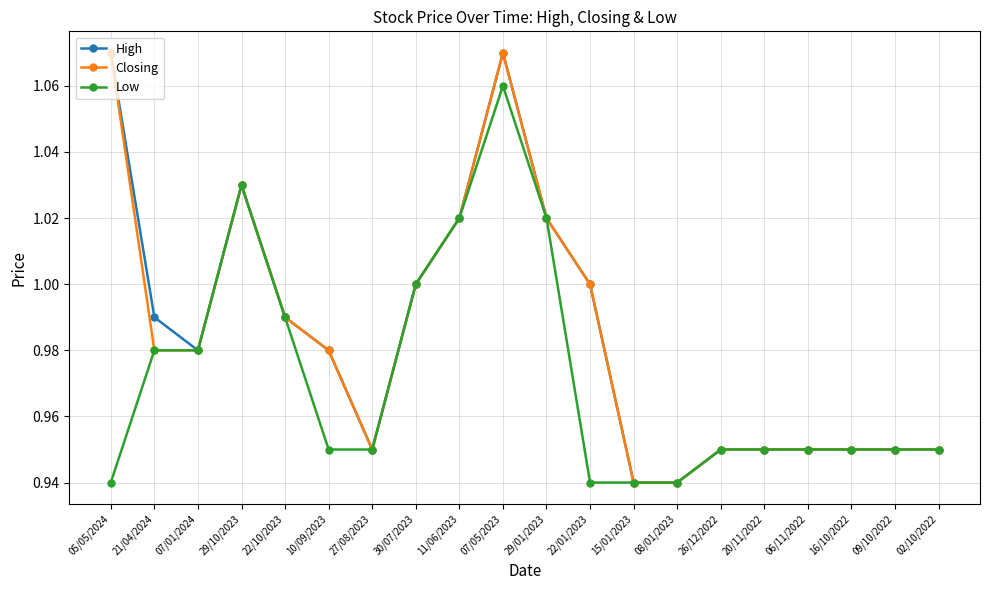

True or false: High has a value of 0.7 at 16/10/2022.

False